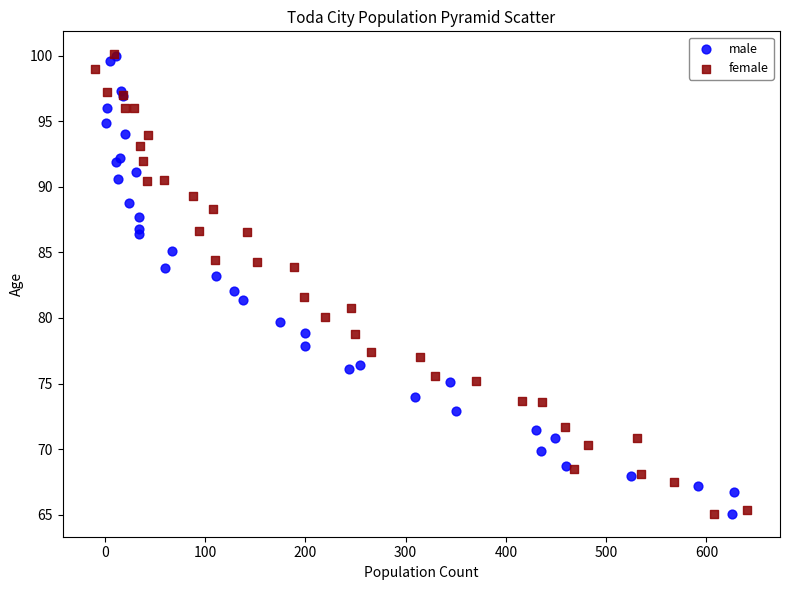

Which series has the widest spread of Y values?

female